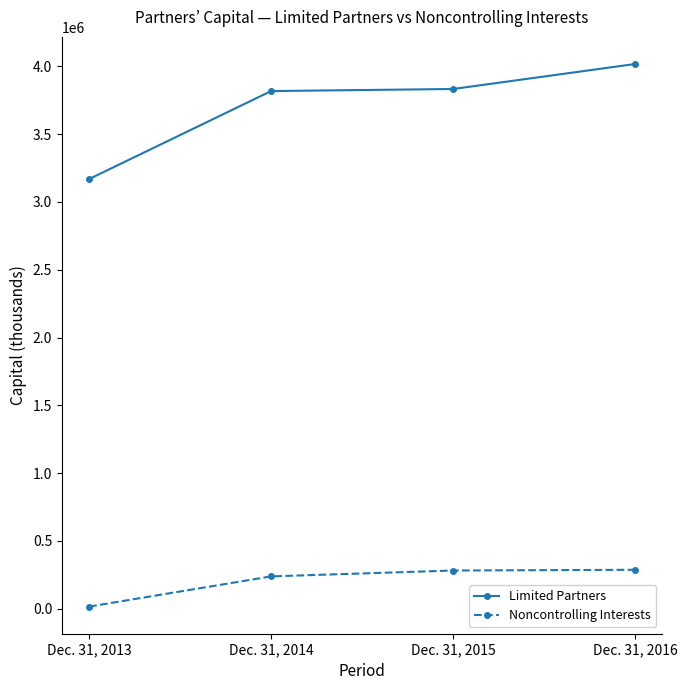

List the series in order of their peak value, highest first.

Limited Partners, Noncontrolling Interests